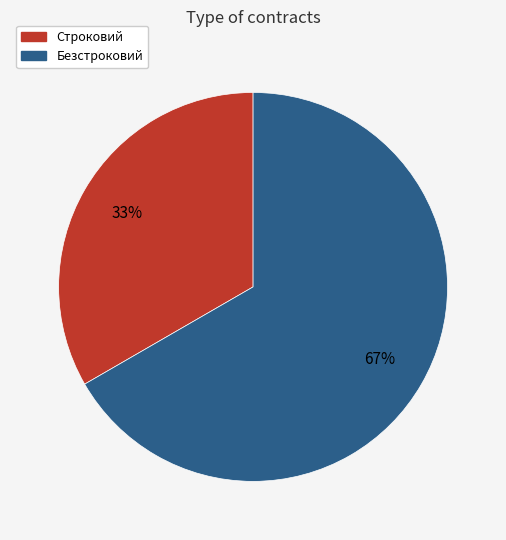

Is it true that Безстроковий is 57% of the pie?

False